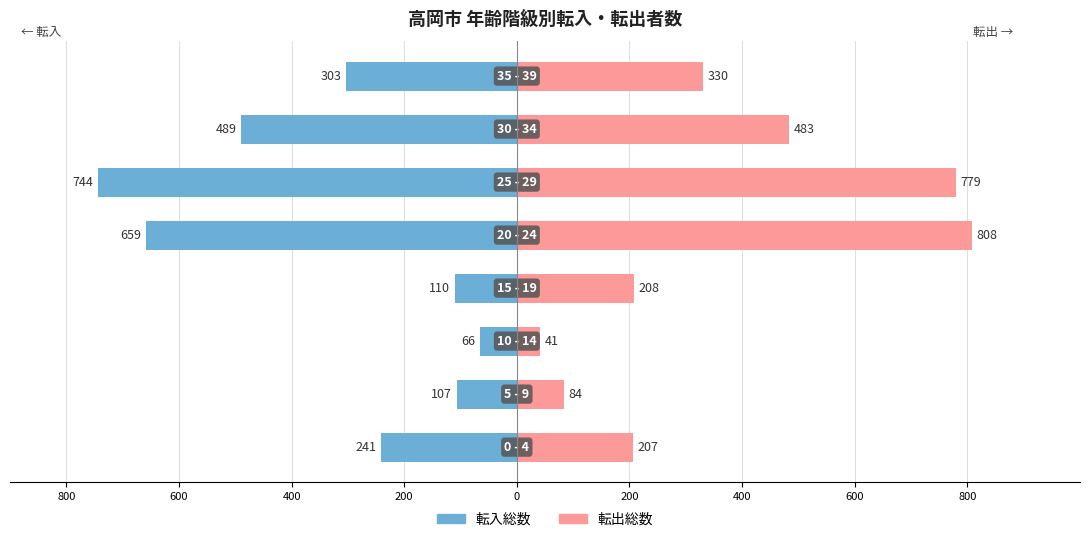

The value of 転出総数 at 0 is 475. True or false?

False